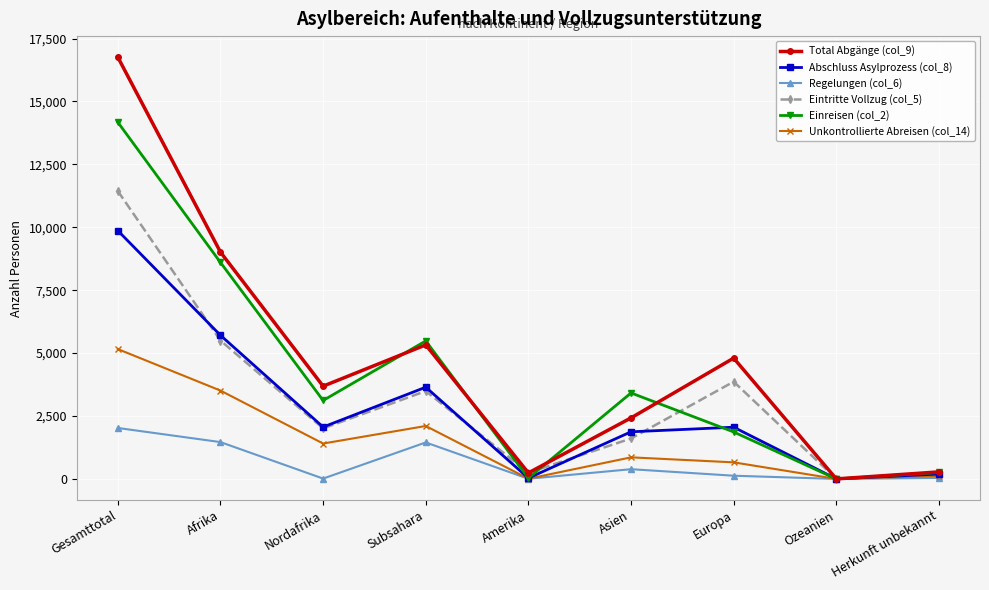

Read the Einreisen (col_2) value at Afrika.

8603